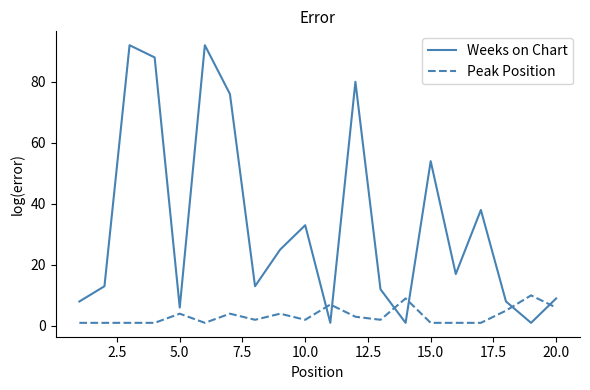

In Peak Position, how many points are higher than both neighbors (excluding endpoints)?

6